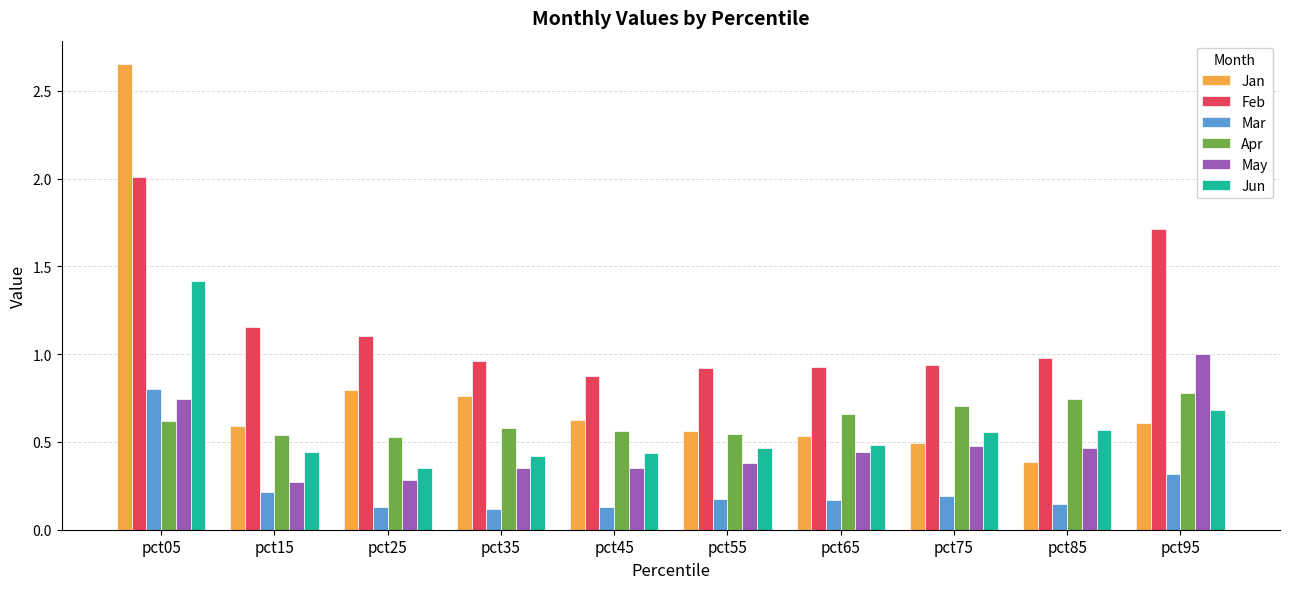

What are all the series names shown in the legend?

Jan, Feb, Mar, Apr, May, Jun